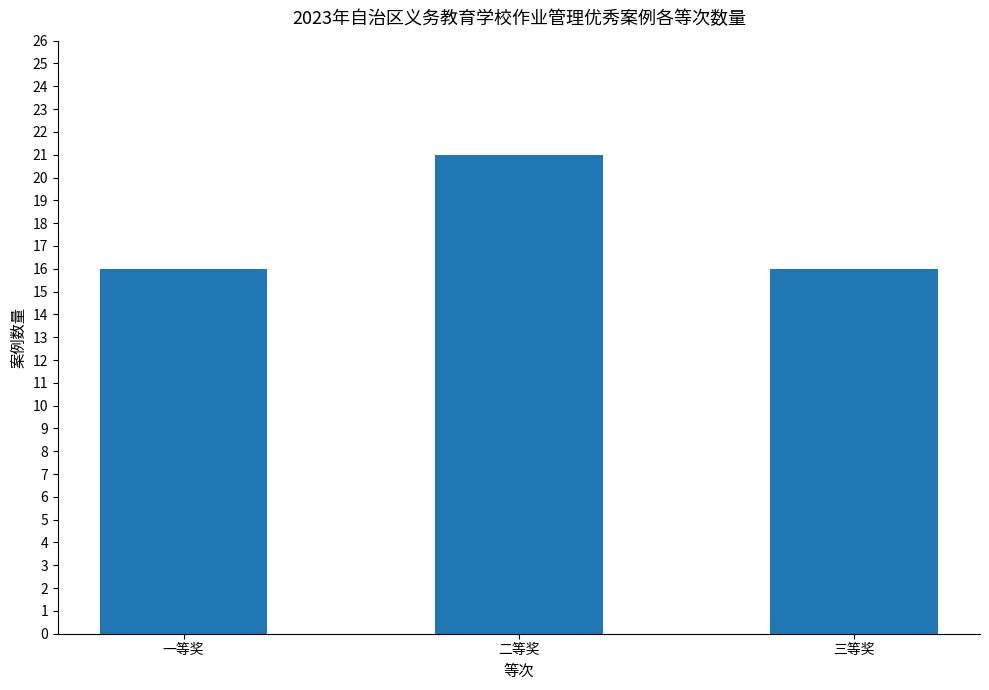

Which has a higher value, 一等奖 or 二等奖?

二等奖